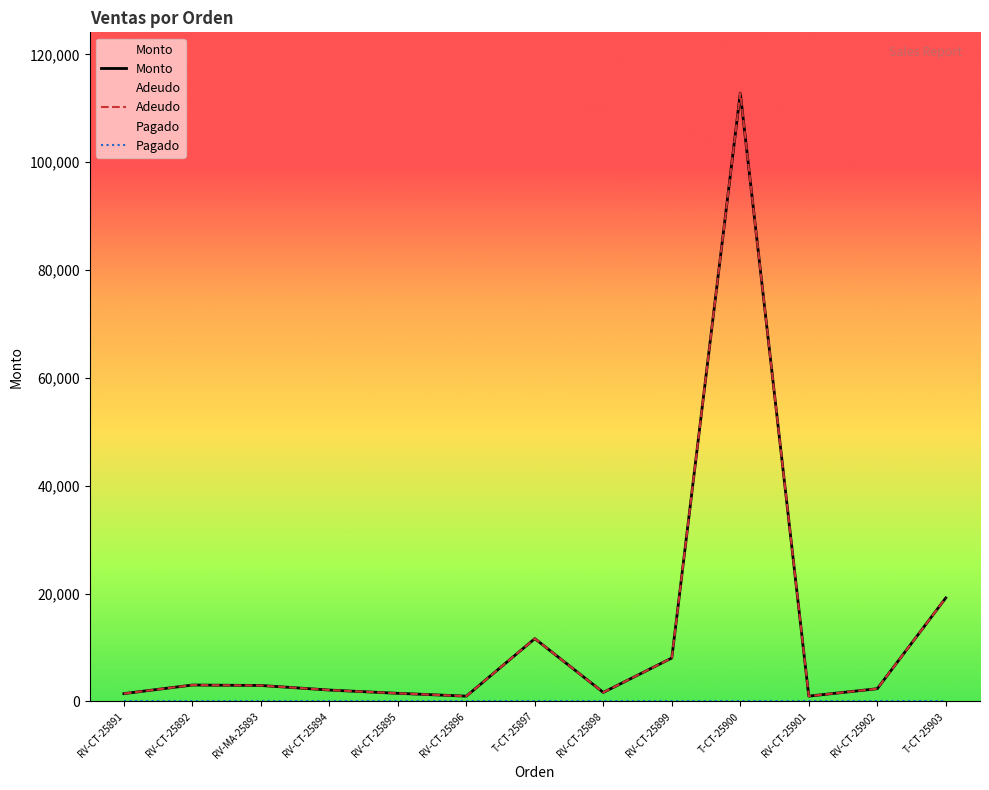

True or false: Pagado and Monto cross at least once.

False